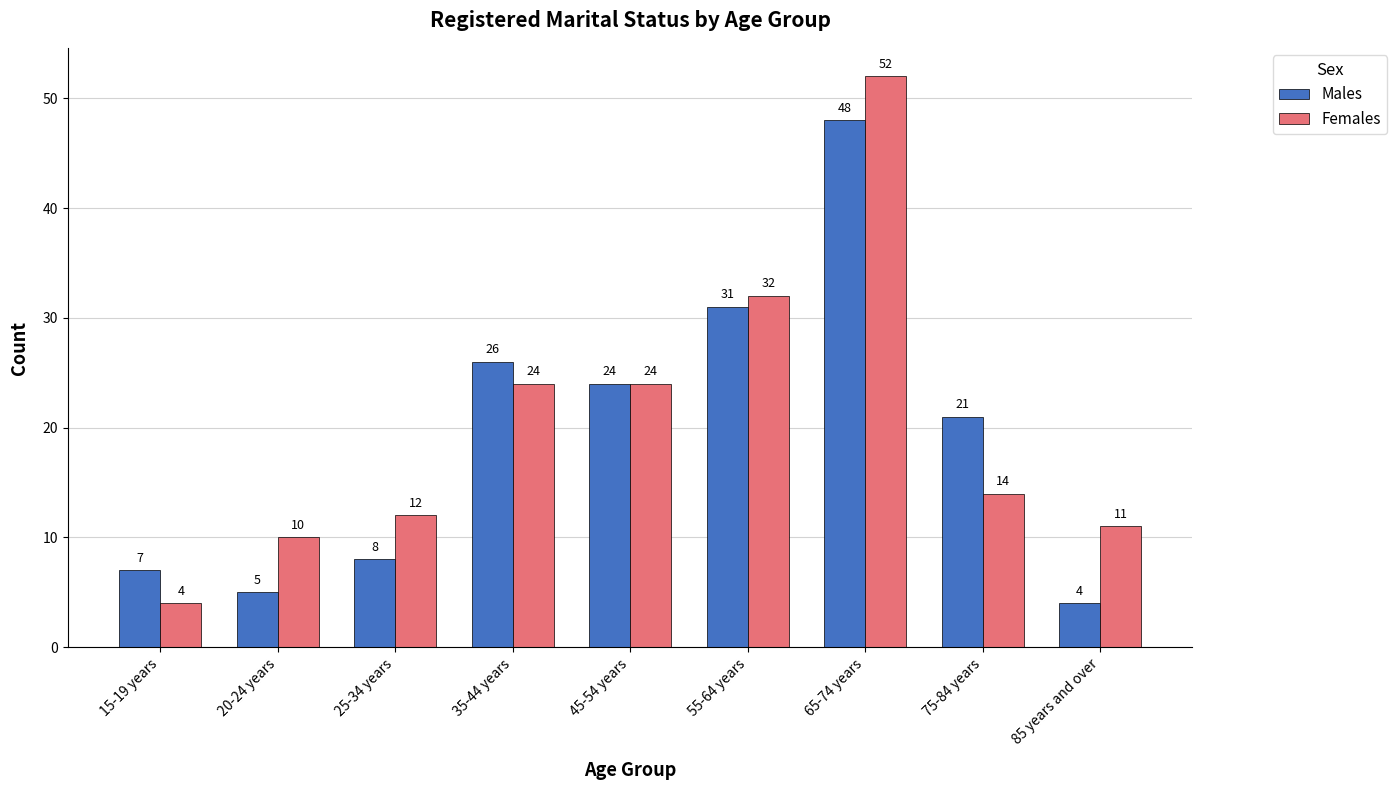

How many groups of bars are there?

9